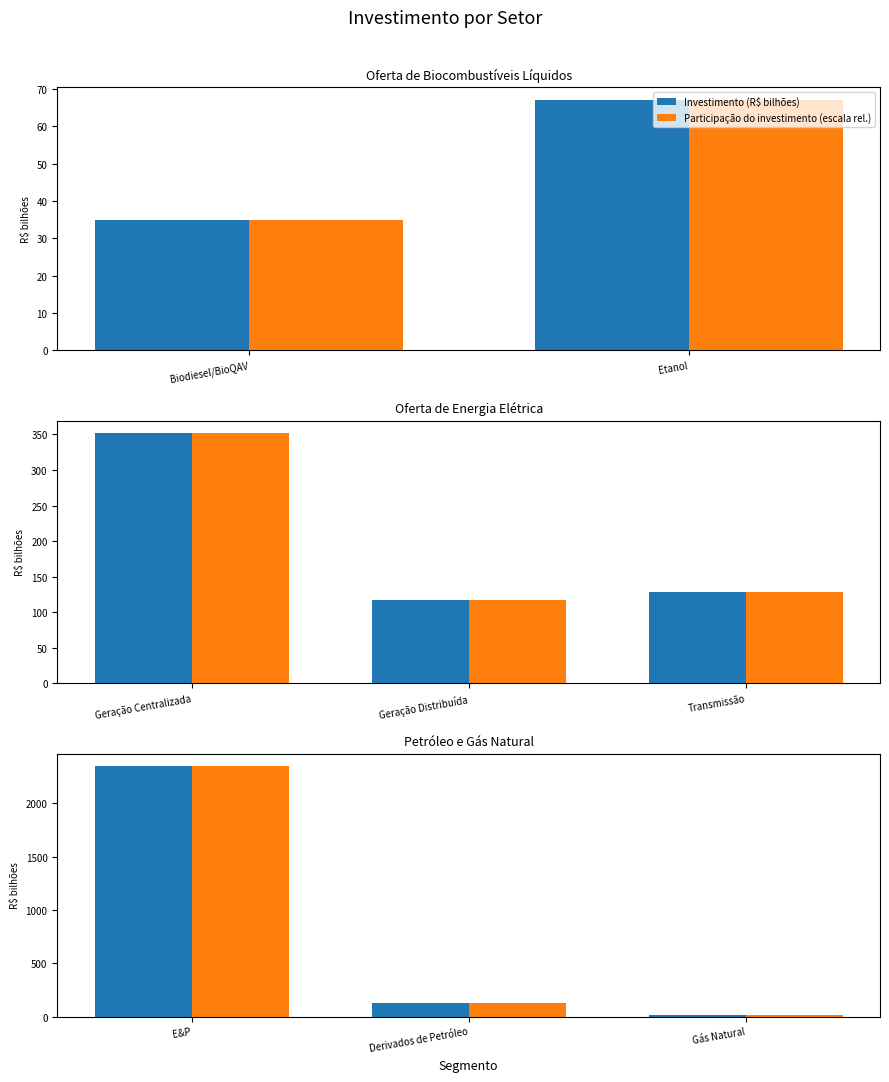

What is the difference between the maximum and second lowest values in the Participação do investimento (escala rel.) series?

2225.0